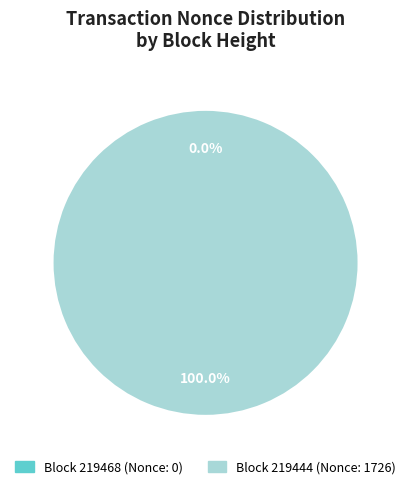

Does 219444 represent more than half of the total?

Yes